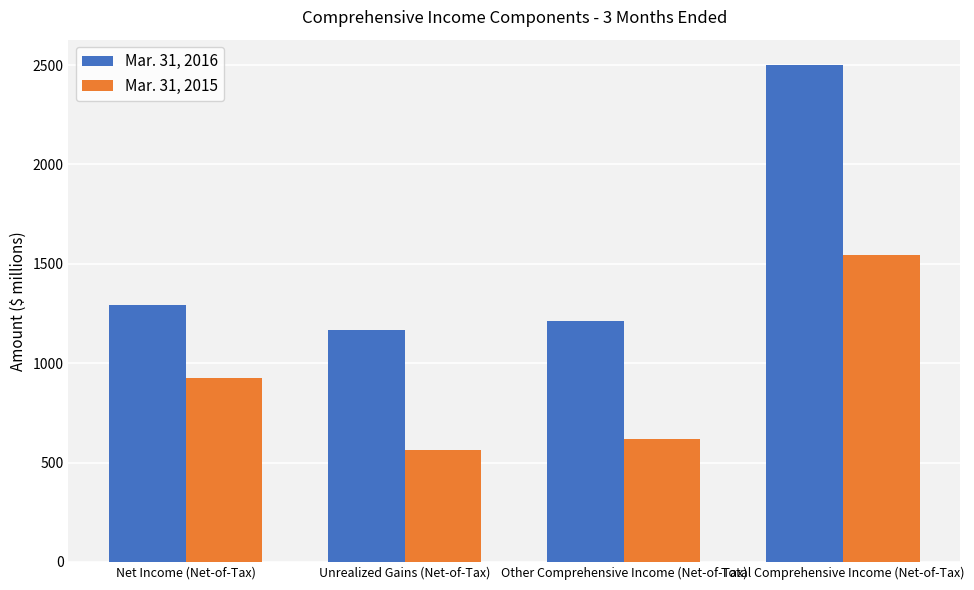

How many bars are there in each group?

2